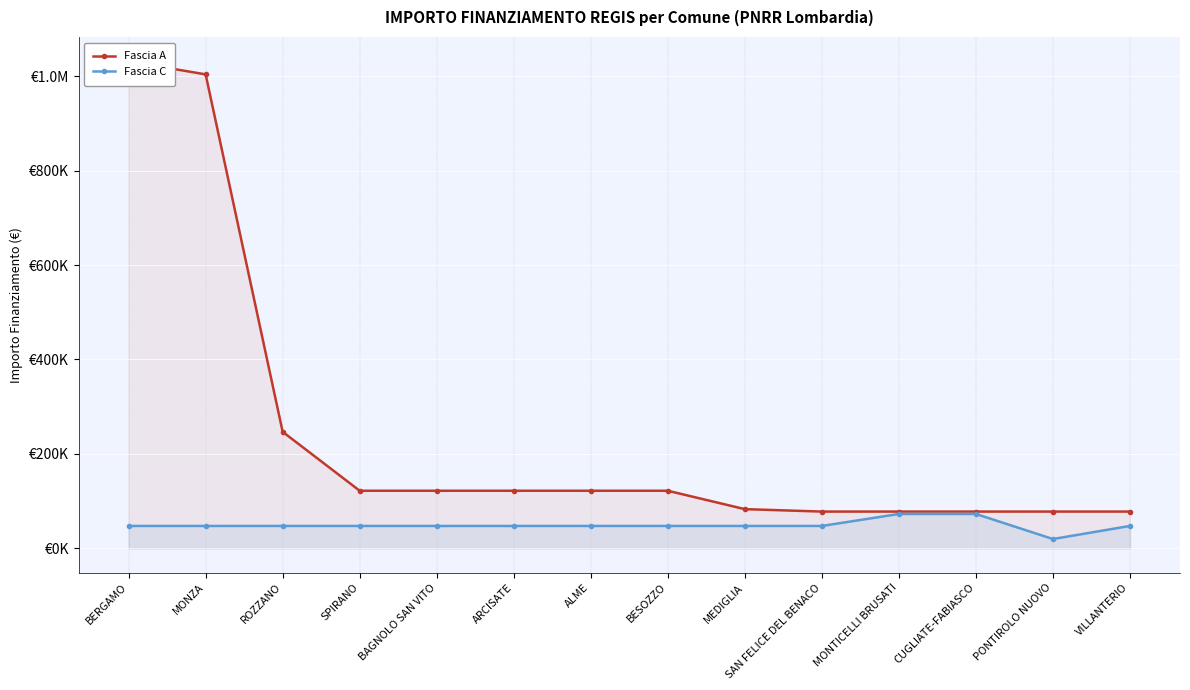

Is the value of Fascia C at PONTIROLO NUOVO greater than the value of Fascia A at ARCISATE?

No